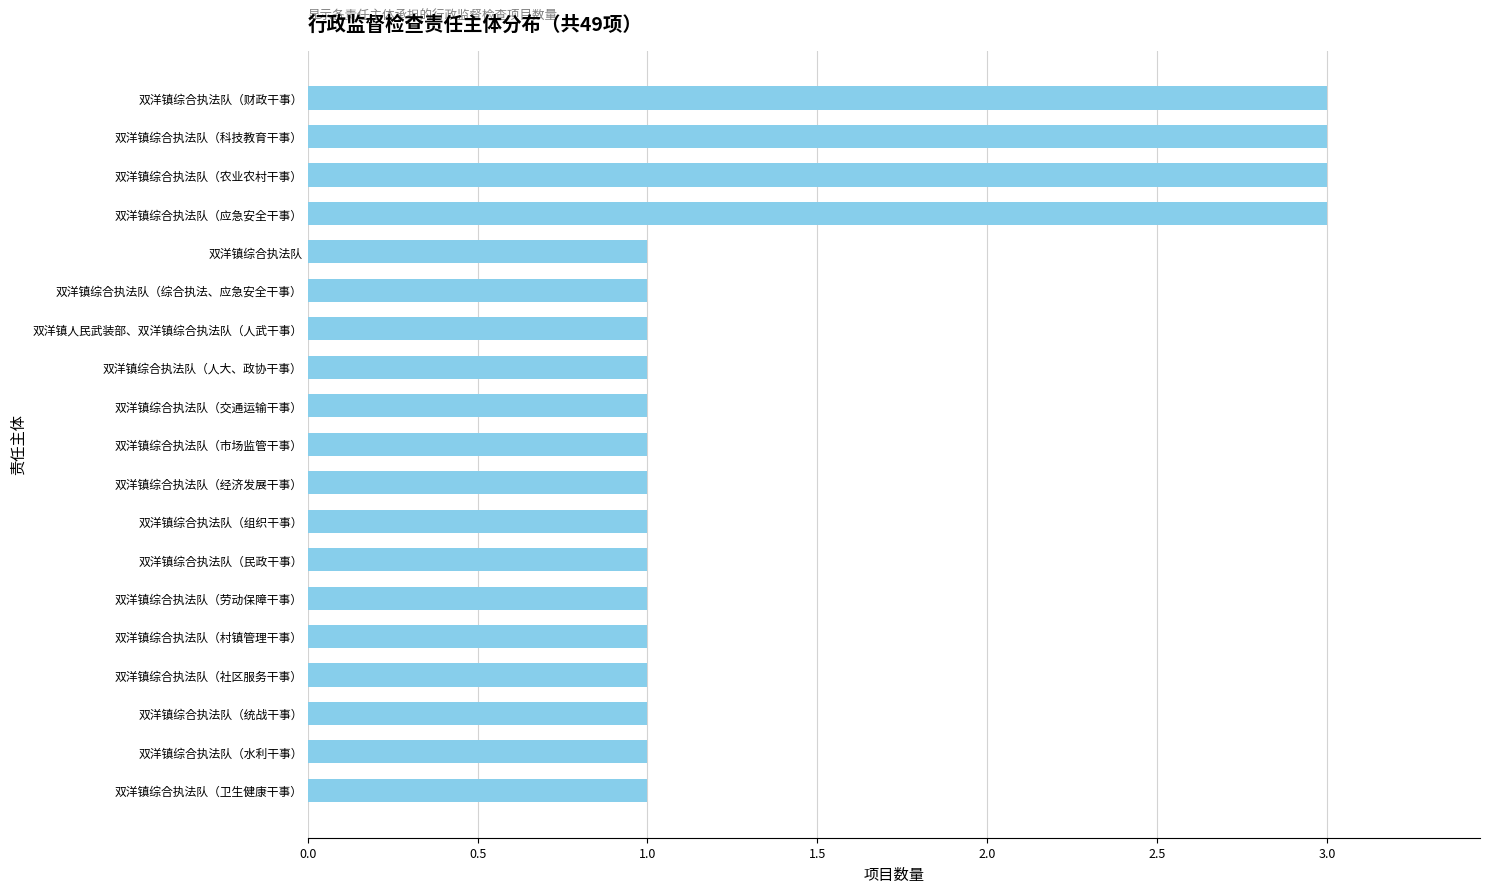

Approximately how many times larger is the value at 双洋镇综合执法队（组织干事） compared to 双洋镇综合执法队（劳动保障干事）?

1.0